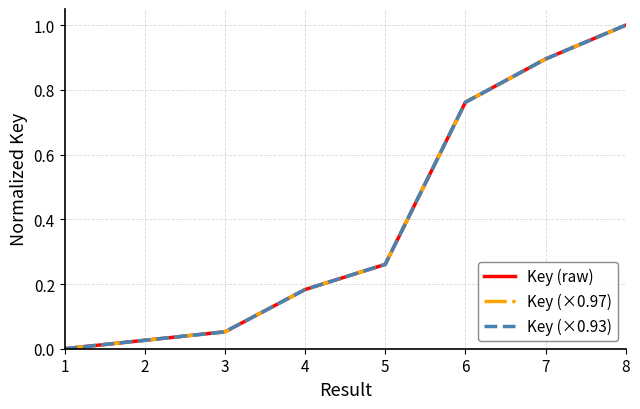

Reading left to right, extract all data points from this chart.

Key (raw): 0.0	0.0	0.1	0.2	0.3	0.8	0.9	1.0
Key (×0.97): 0.0	0.0	0.1	0.2	0.3	0.8	0.9	1.0
Key (×0.93): 0.0	0.0	0.1	0.2	0.3	0.8	0.9	1.0